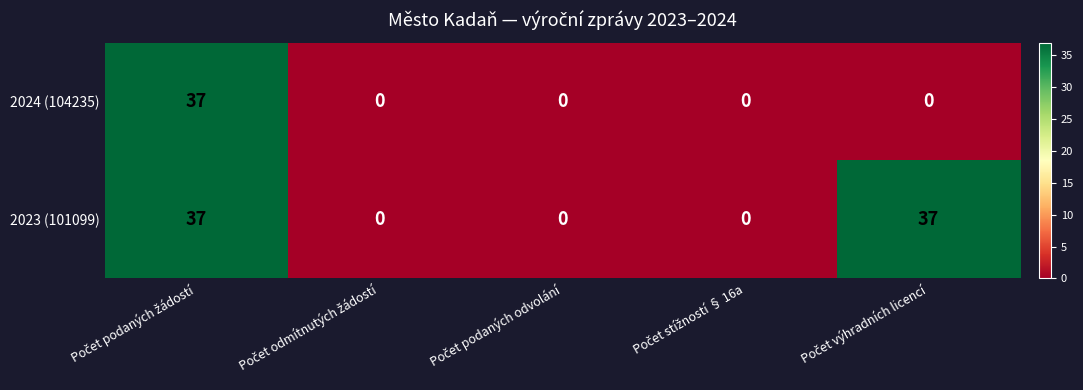

What is the difference between the maximum and minimum values in the 2024 (104235) series?

37